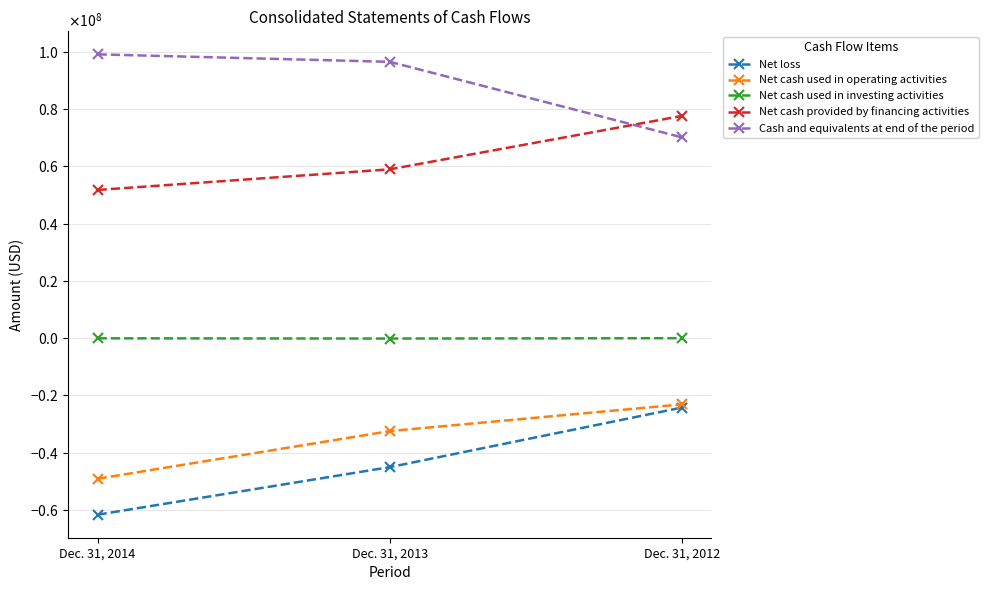

What is the maximum value shown in the chart?

99113378